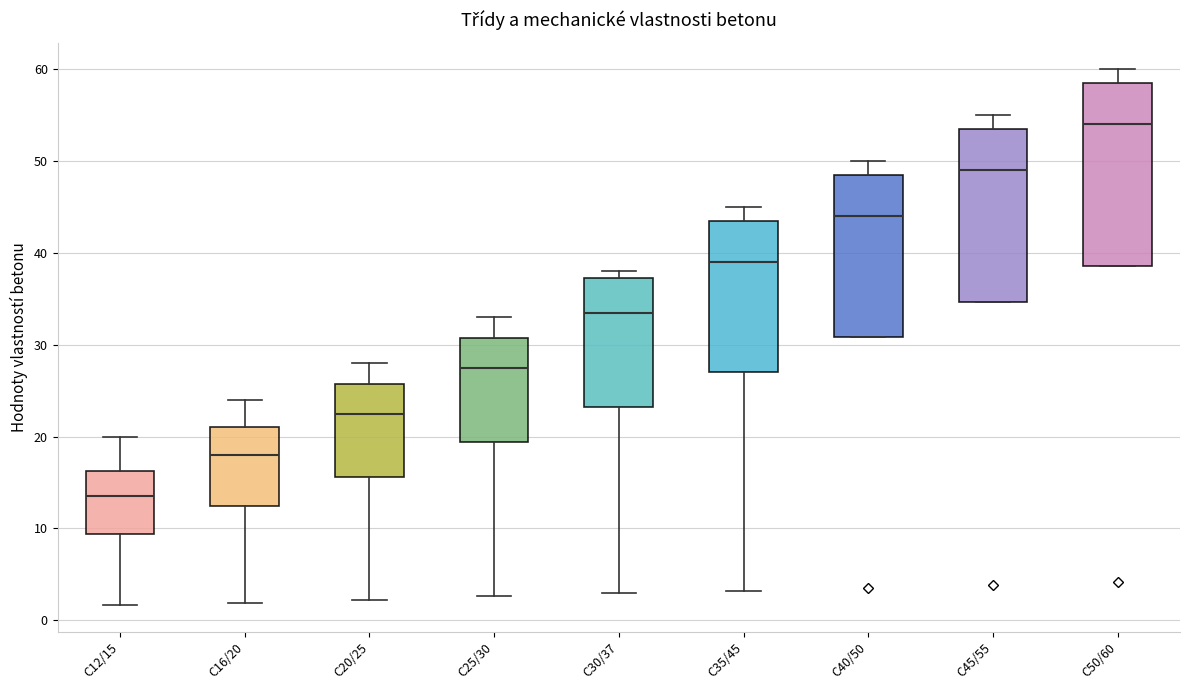

Which box is the tallest, from its lower edge to its upper edge?

C50/60